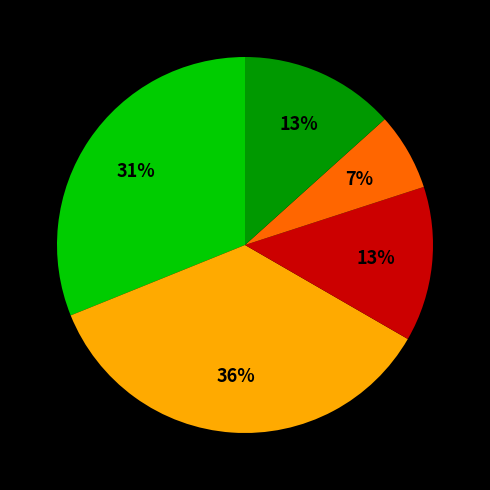

Is there a majority slice in this chart?

No